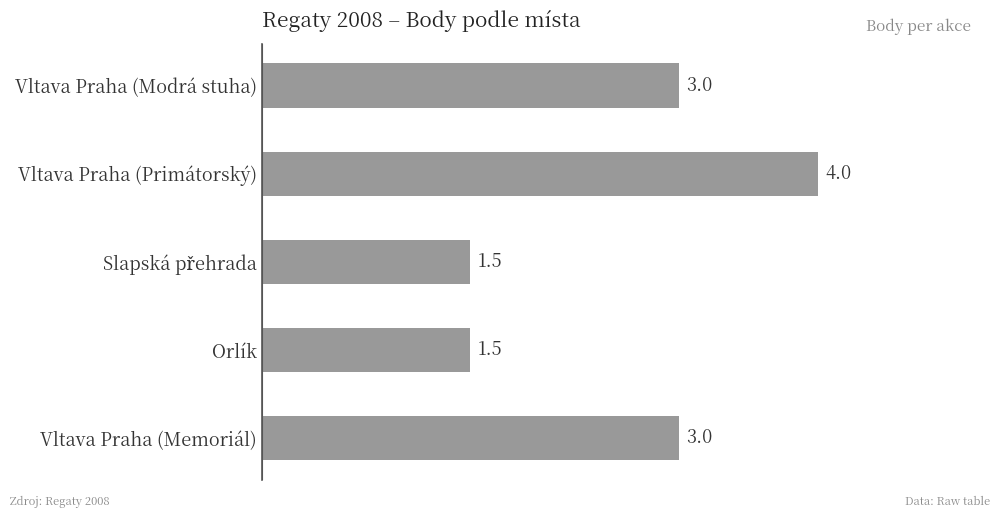

True or false: the data shows 3.0 at Vltava Praha (Memoriál).

True